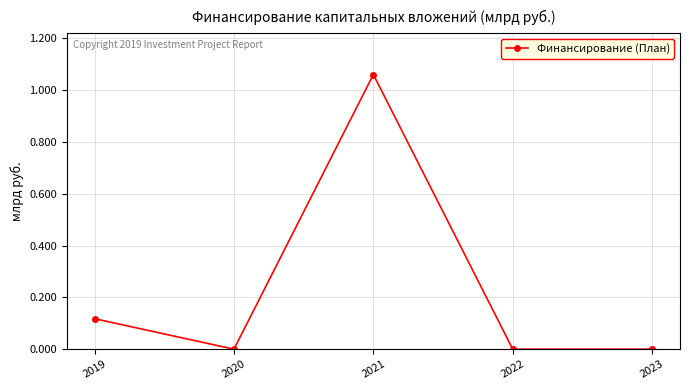

Between 2019 and 2023, which is larger?

2019